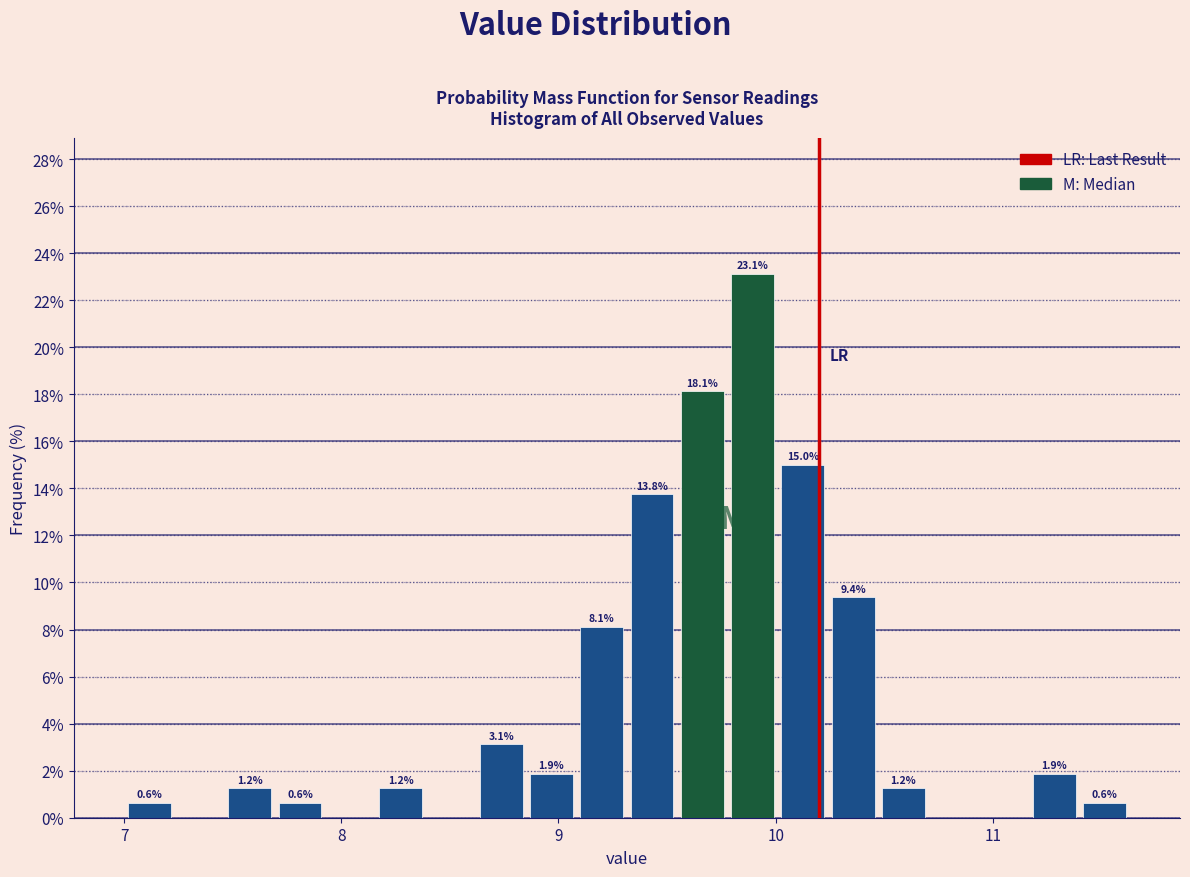

Around what value on the x-axis is the tallest bar? Give the approximate position of its centre, as read against the axis.

9.9